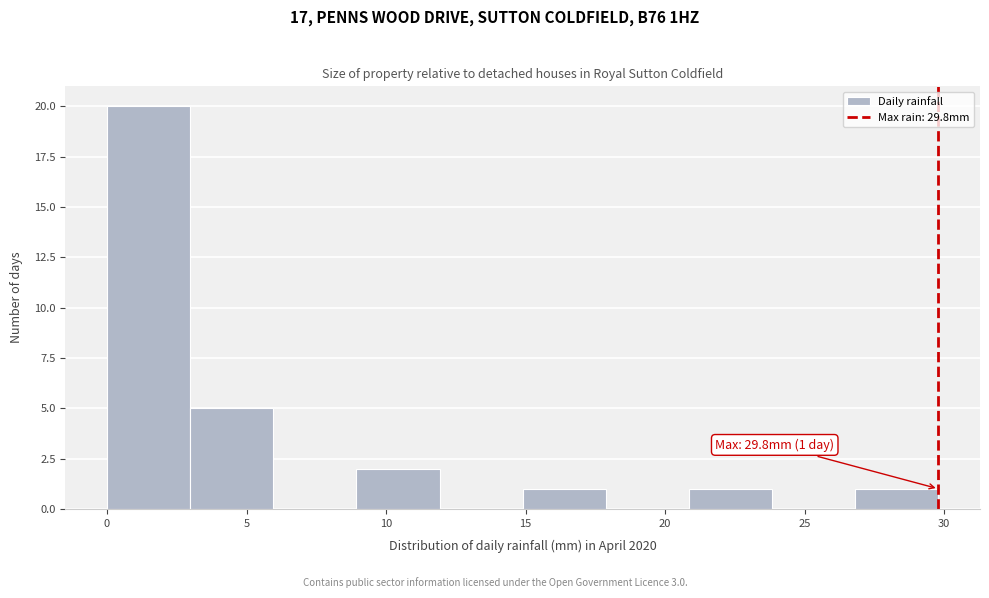

Which range on the x-axis has the tallest bar?

0 to 3